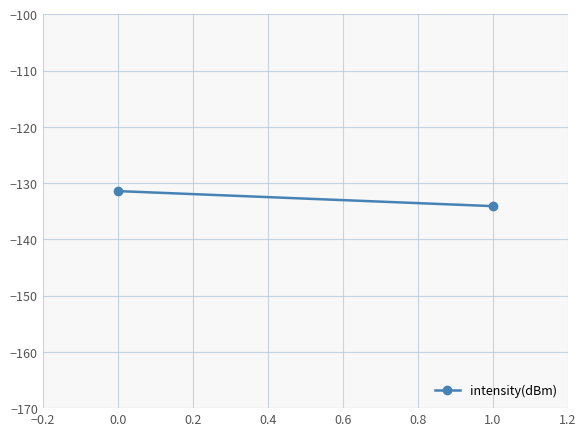

Reading left to right, what are all the values shown in this chart?

-131.4	-134.1